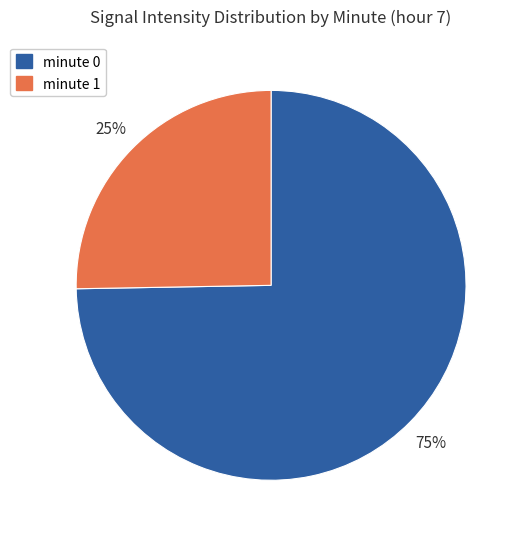

How many segments does this pie chart have?

2